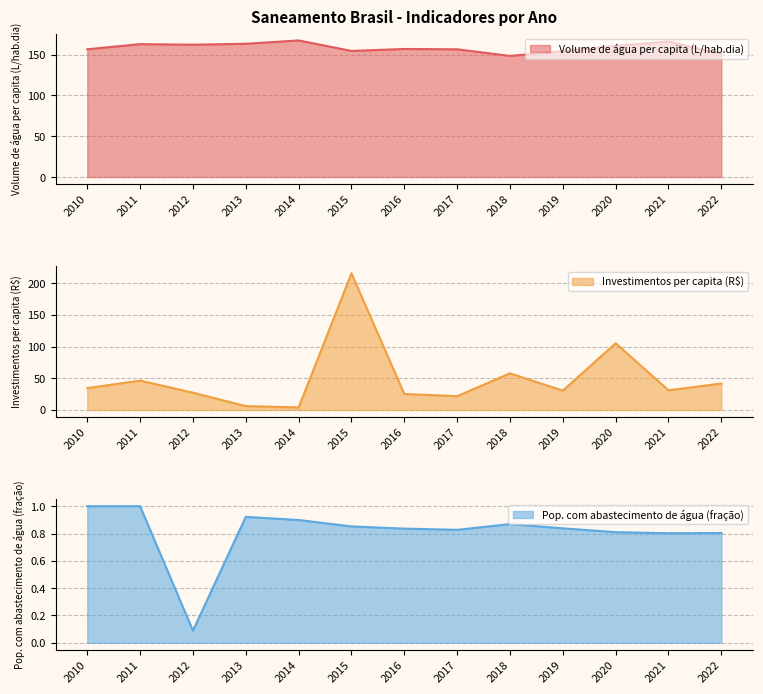

What is the difference between the highest and lowest values at 2019?

153.4